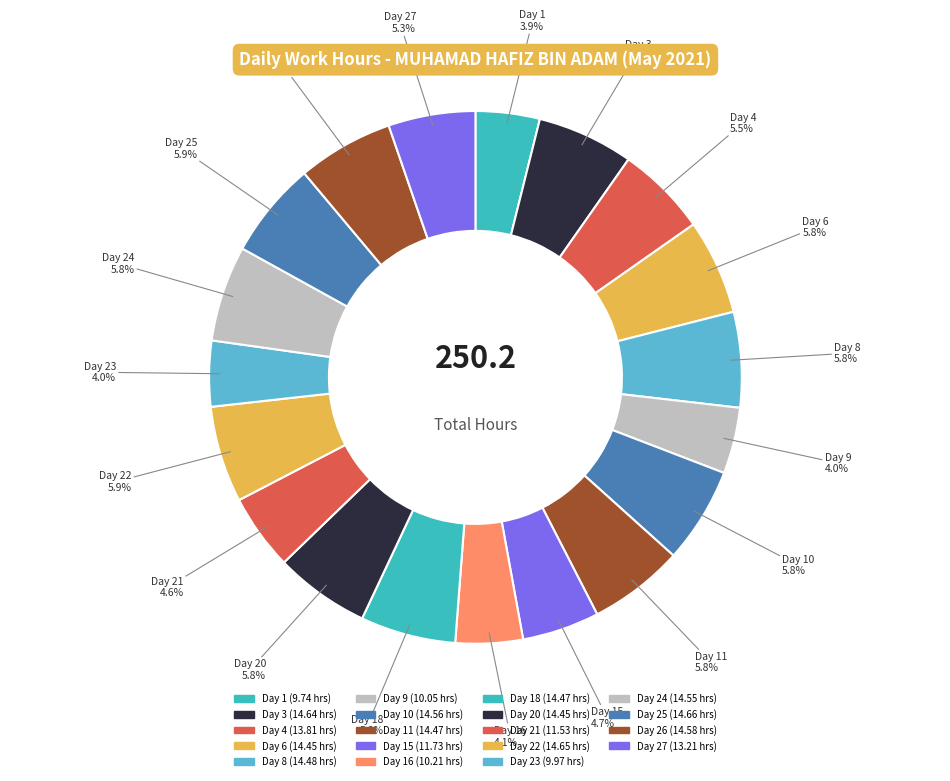

Which slice is the smallest?

Day 1